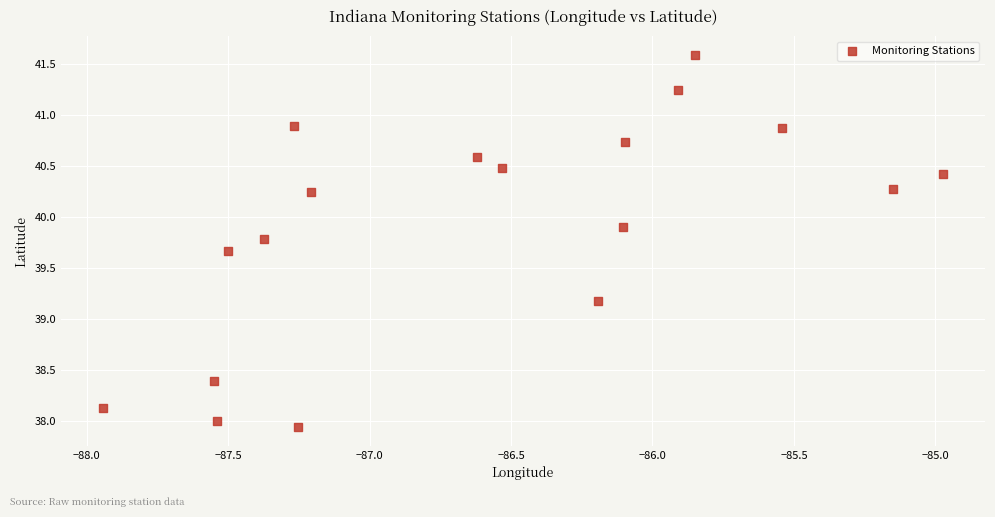

What Y value in the scatter plot is closest to 39?

39.2